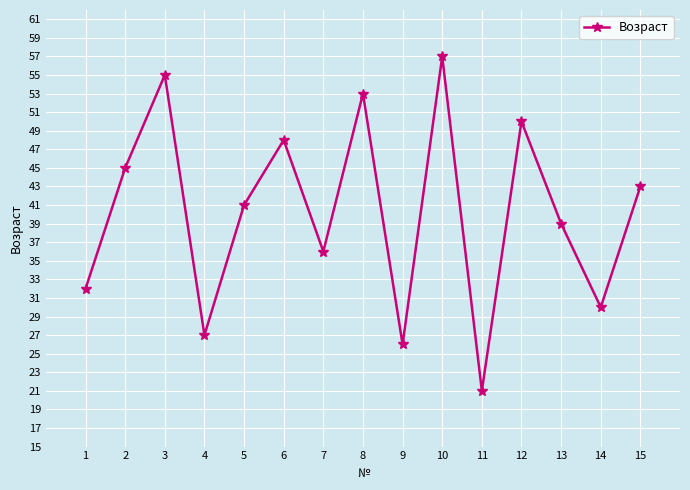

Reading left to right, what are all the values shown in this chart?

1=32	2=45	3=55	4=27	5=41	6=48	7=36	8=53	9=26	10=57	11=21	12=50	13=39	14=30	15=43